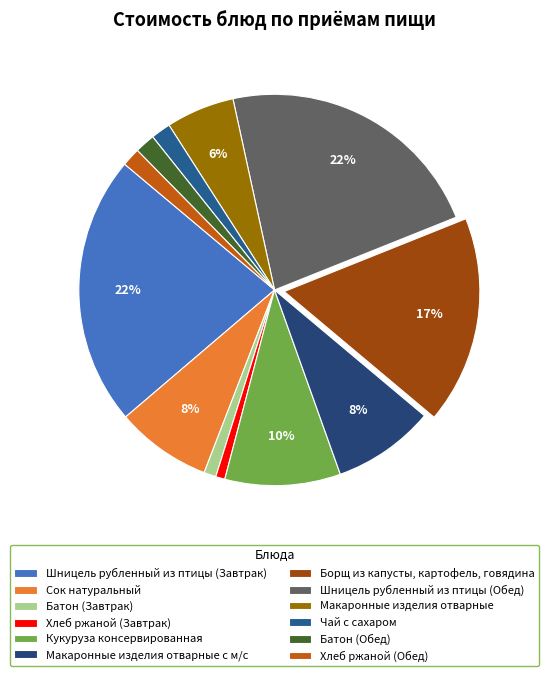

What is the change in value from Чай с сахаром to Батон (Обед)?

+0.1